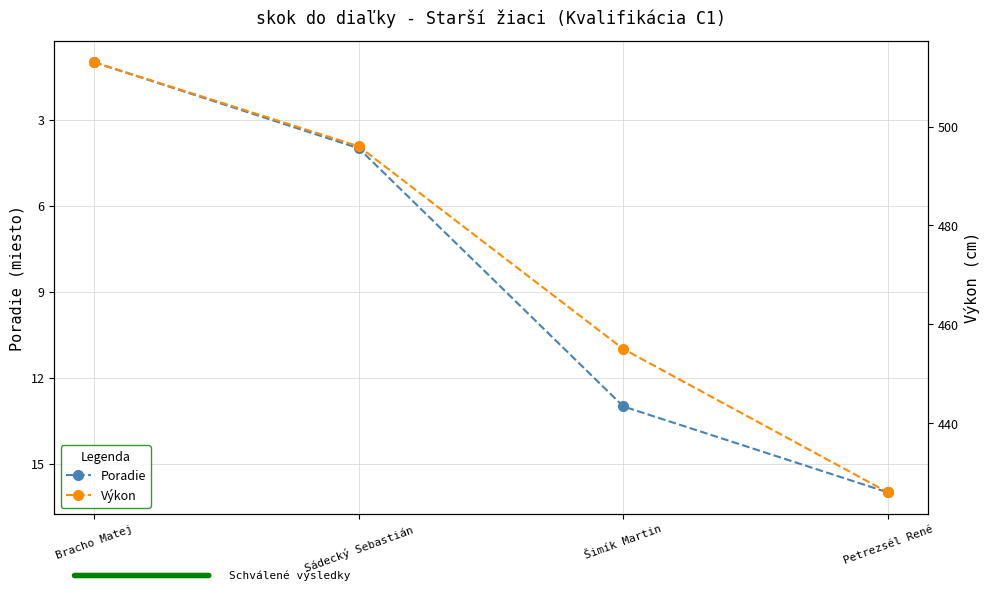

What is the difference between the Poradie values at Šimík Martin and Petrezsél René?

3